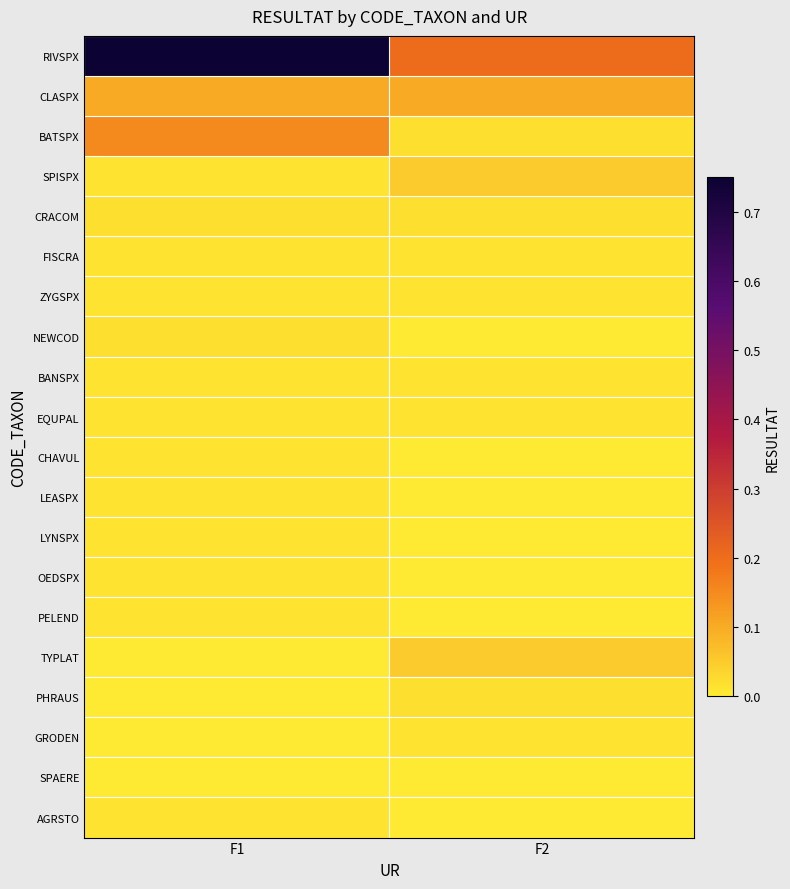

Reading right to left, list all the values displayed in this chart.

RIVSPX: F2=0.2	F1=0.8
CLASPX: F2=0.1	F1=0.1
BATSPX: F2=0.0	F1=0.1
SPISPX: F2=0.1	F1=0.0
CRACOM: F2=0.0	F1=0.0
FISCRA: F2=0.0	F1=0.0
ZYGSPX: F2=0.0	F1=0.0
NEWCOD: F2=0.0	F1=0.0
BANSPX: F2=0.0	F1=0.0
EQUPAL: F2=0.0	F1=0.0
CHAVUL: F2=0.0	F1=0.0
LEASPX: F2=0.0	F1=0.0
LYNSPX: F2=0.0	F1=0.0
OEDSPX: F2=0.0	F1=0.0
PELEND: F2=0.0	F1=0.0
TYPLAT: F2=0.1	F1=0.0
PHRAUS: F2=0.0	F1=0.0
GRODEN: F2=0.0	F1=0.0
SPAERE: F2=0.0	F1=0.0
AGRSTO: F2=0.0	F1=0.0